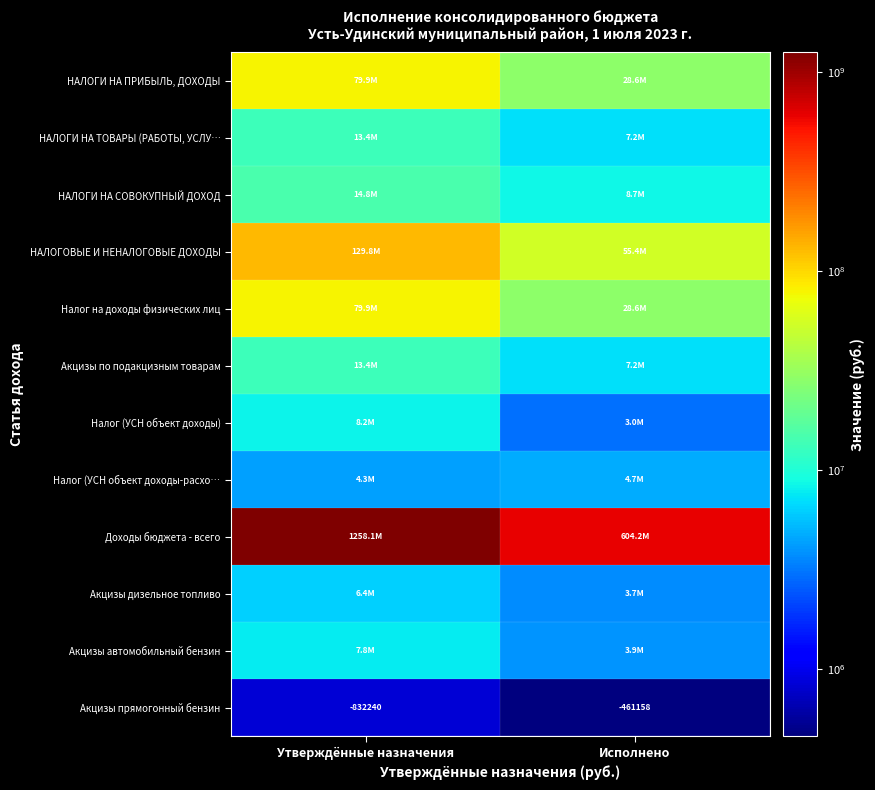

At which category does the chart reach its peak across all series?

Утверждённые назначения